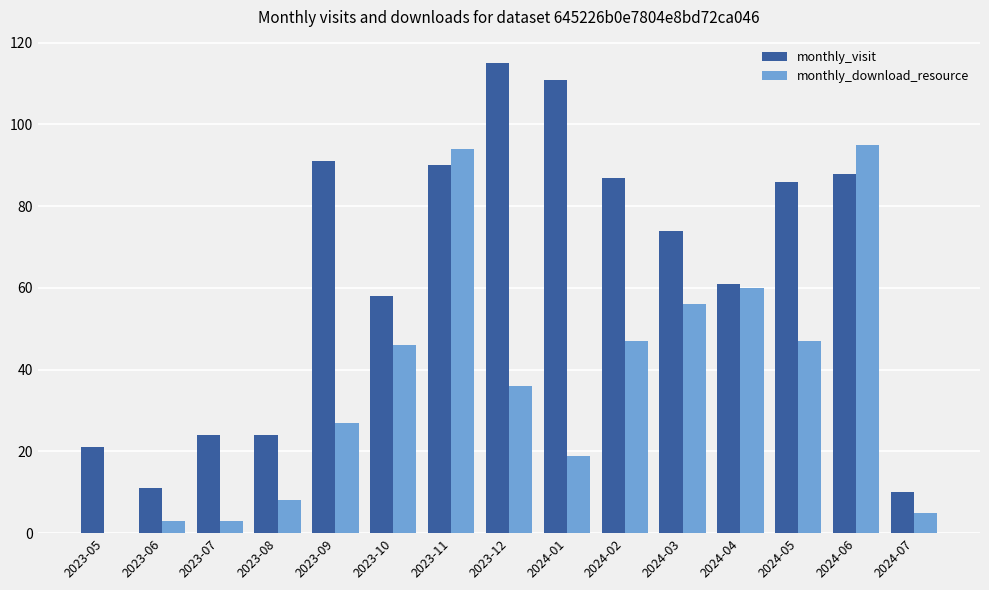

Is the value of monthly_visit at 2023-05 greater than the value of monthly_download_resource at 2024-01?

Yes